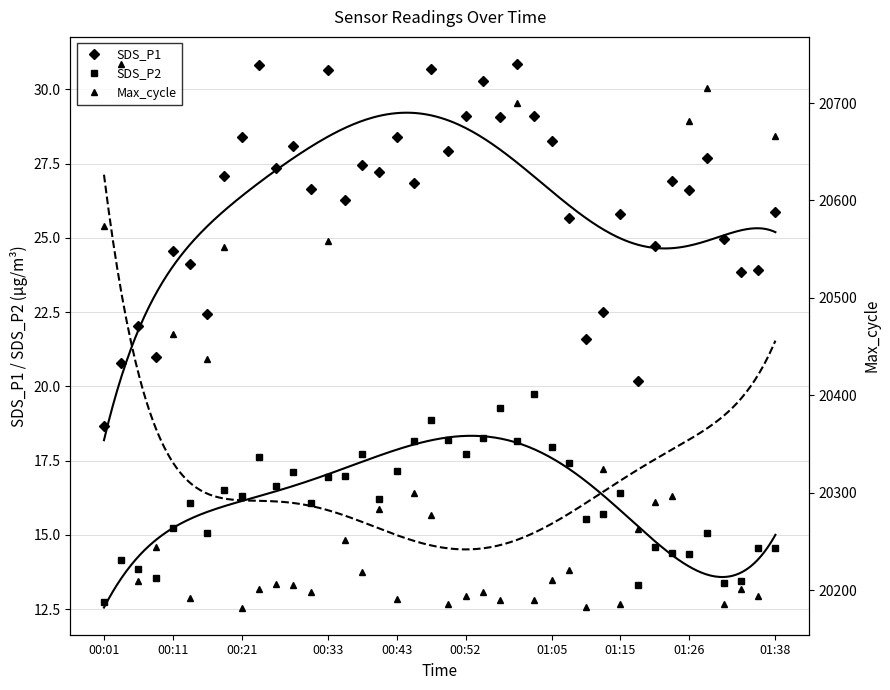

At which category does the chart reach its minimum across all series?

00:01